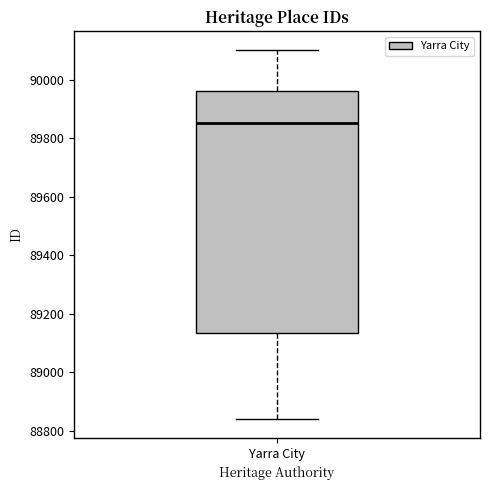

Transcribe this box plot: give where the median line is, the range the box spans, and where the two whiskers end, as read against the y-axis. The values are not printed on the chart, so give them approximately, as read against the axis.

median 89860, box 89140 to 89960, whiskers 88840 to 90100